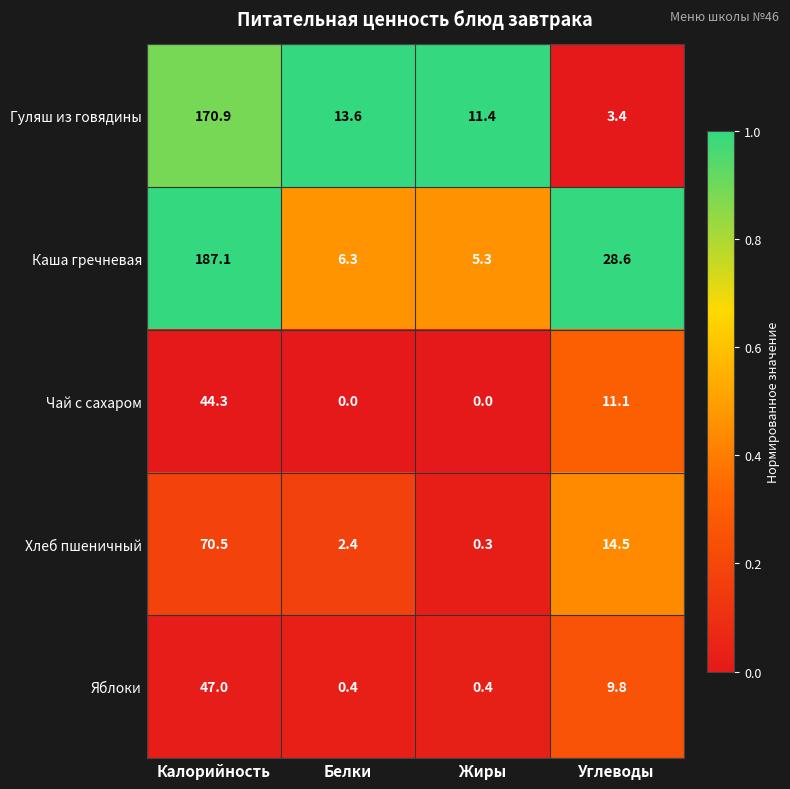

The value of Гуляш из говядины at Жиры is 20.2. True or false?

False